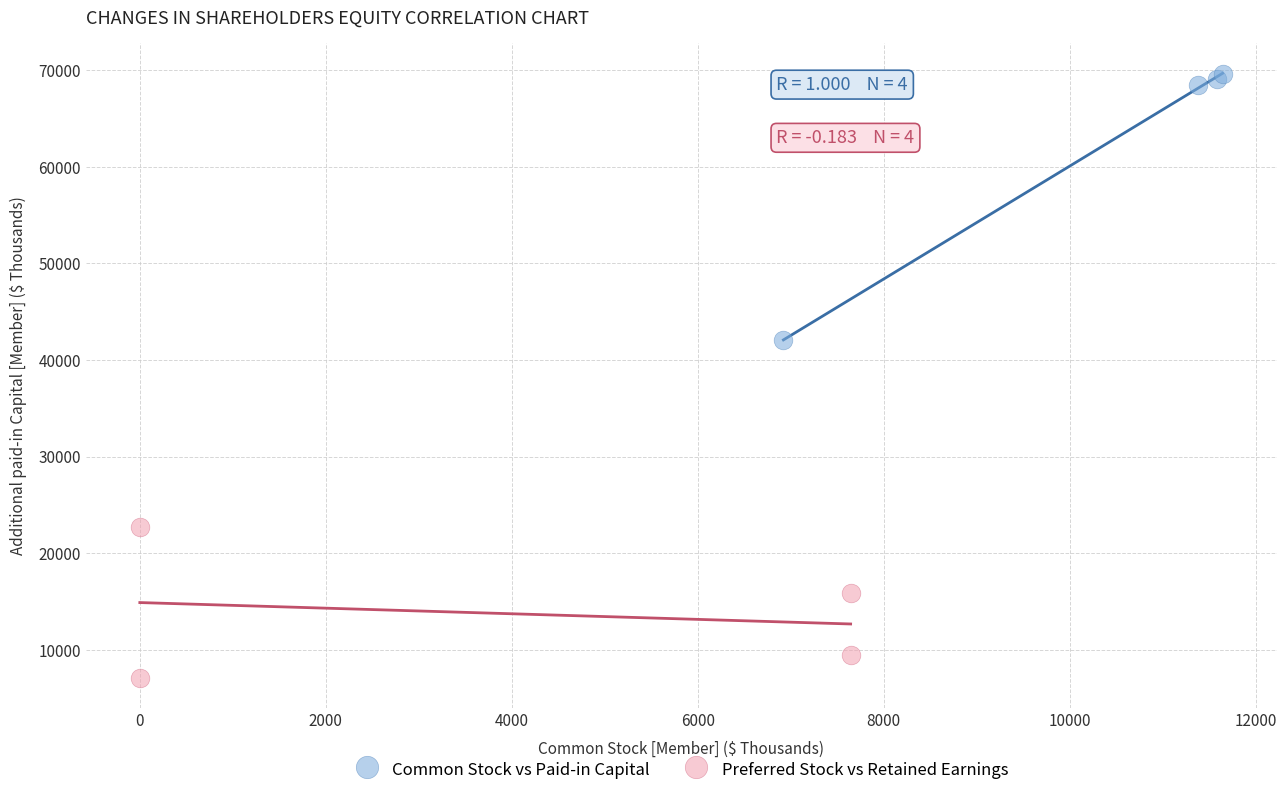

Which series has the largest Y range (max minus min)?

Common Stock vs Paid-in Capital